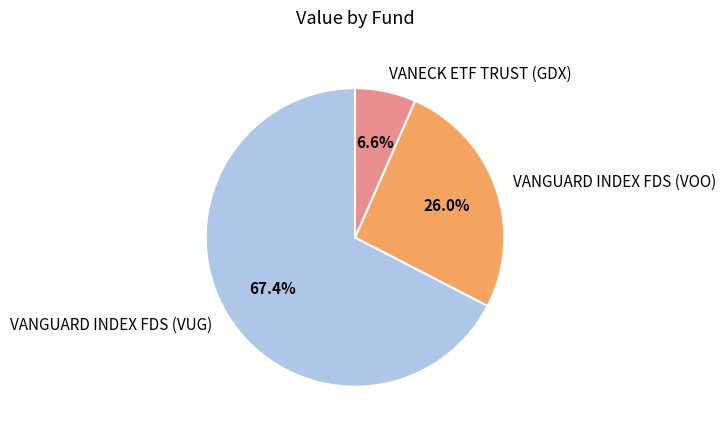

What is the ratio of the value at VANGUARD INDEX FDS (VOO) to the value at VANGUARD INDEX FDS (VUG)?

0.4